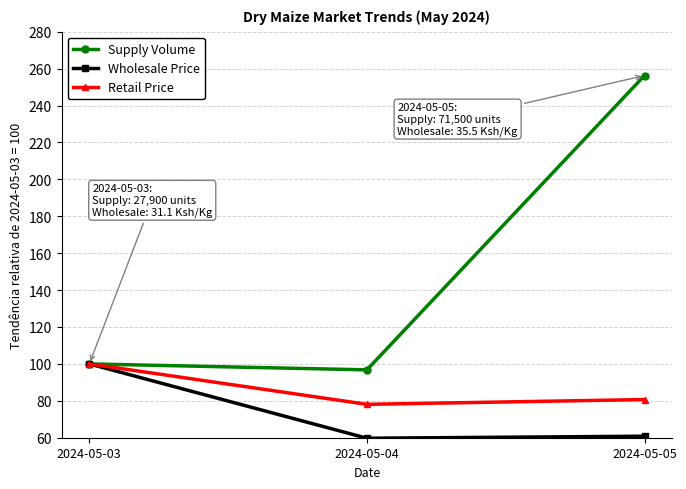

What is the value of the Wholesale Price point at the 2nd from the left?

59.7